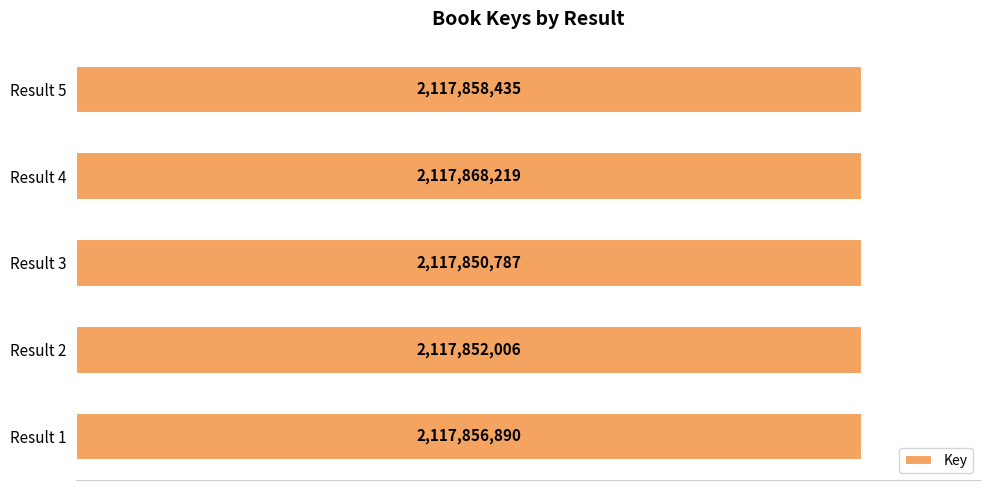

What is the smallest value displayed?

2117850787